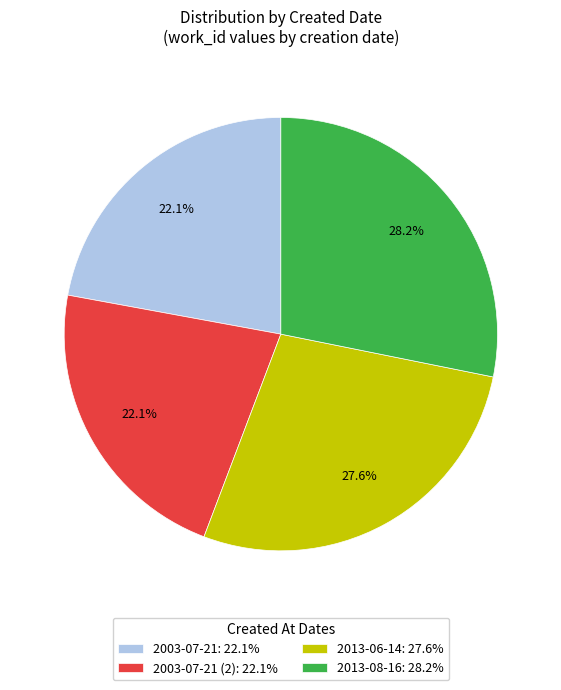

Which slice is the largest?

2013-08-16: 28.2%